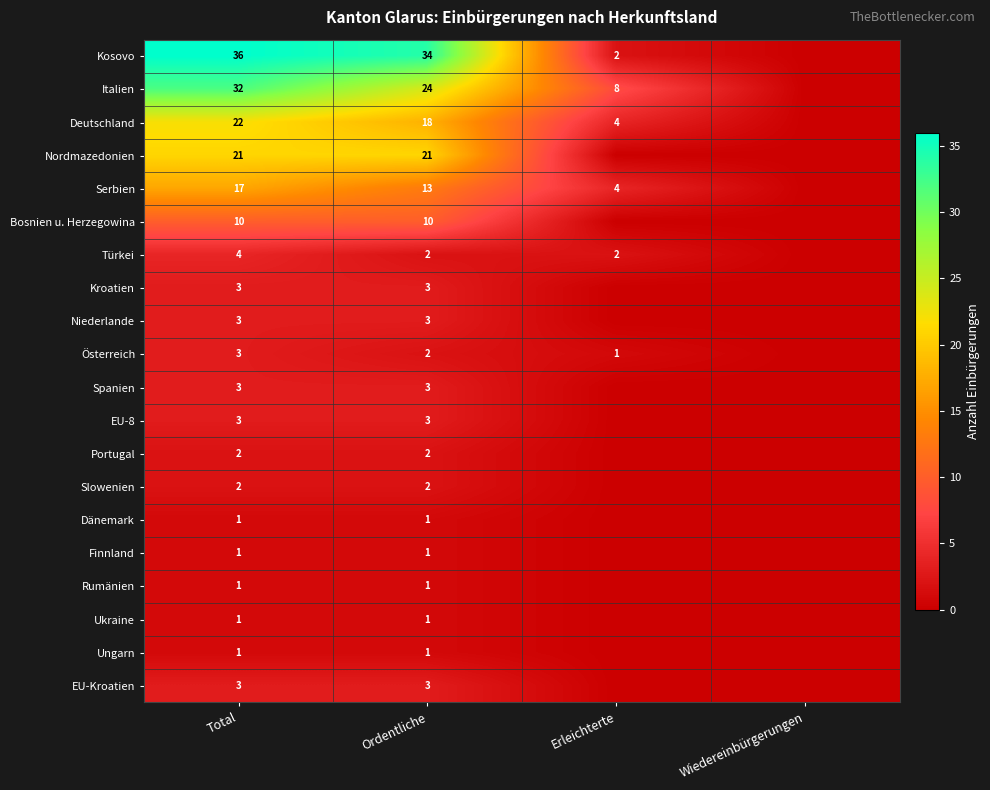

The value of EU-8 at Total is 3. True or false?

True